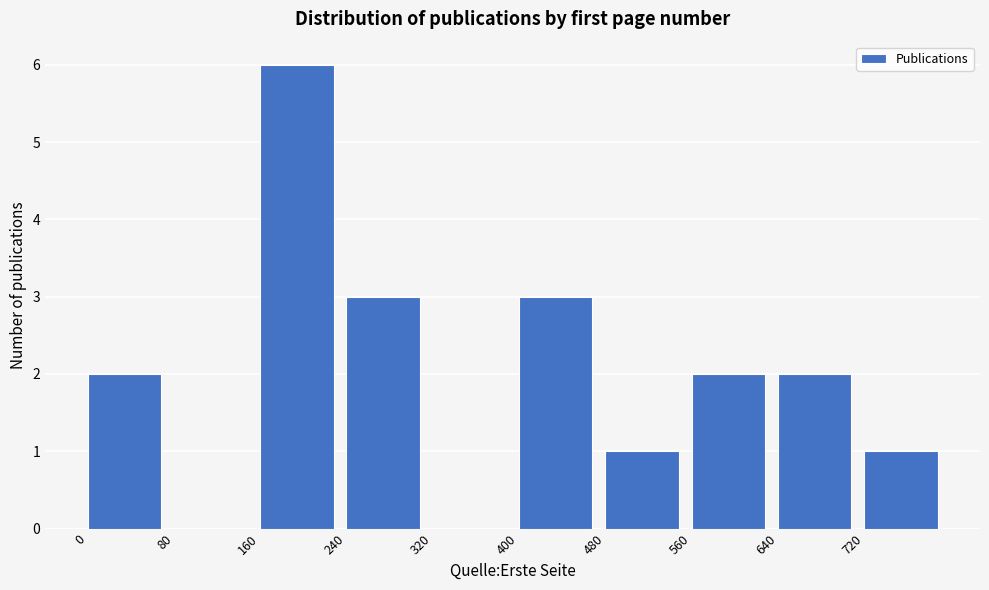

Reading left to right, list every bar in this chart as the range it spans on the x-axis followed by its height. The values are not printed on the chart, so give them approximately, as read against the axis.

0 to 80: 2
80 to 160: 0
160 to 240: 6
240 to 320: 3
320 to 400: 0
400 to 480: 3
480 to 560: 1
560 to 640: 2
640 to 720: 2
720 to 800: 1